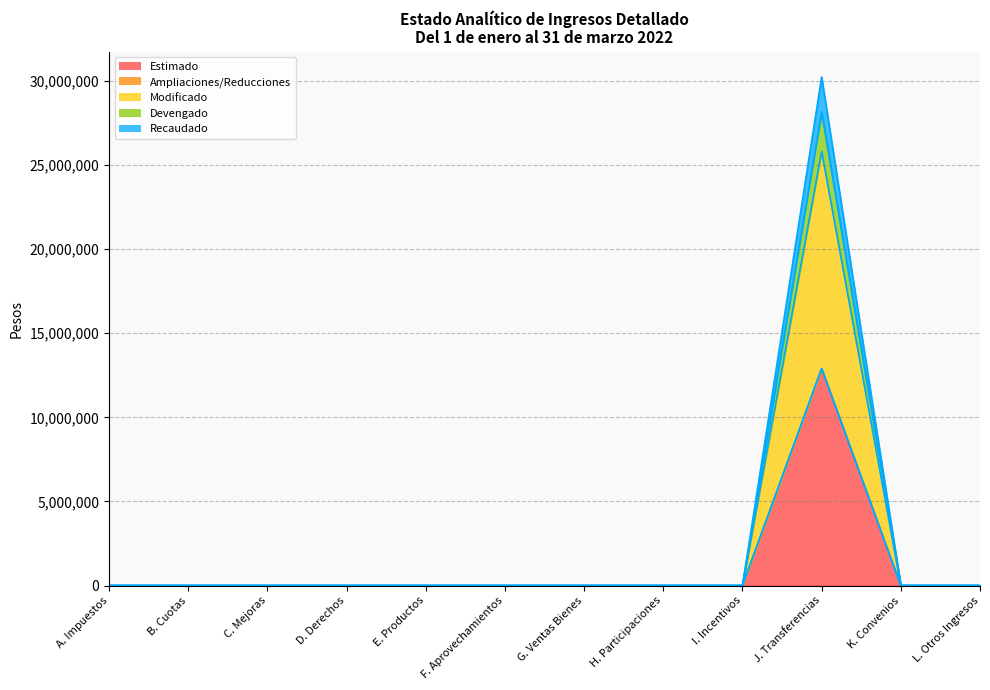

How many interior local peaks does the Modificado series have?

1